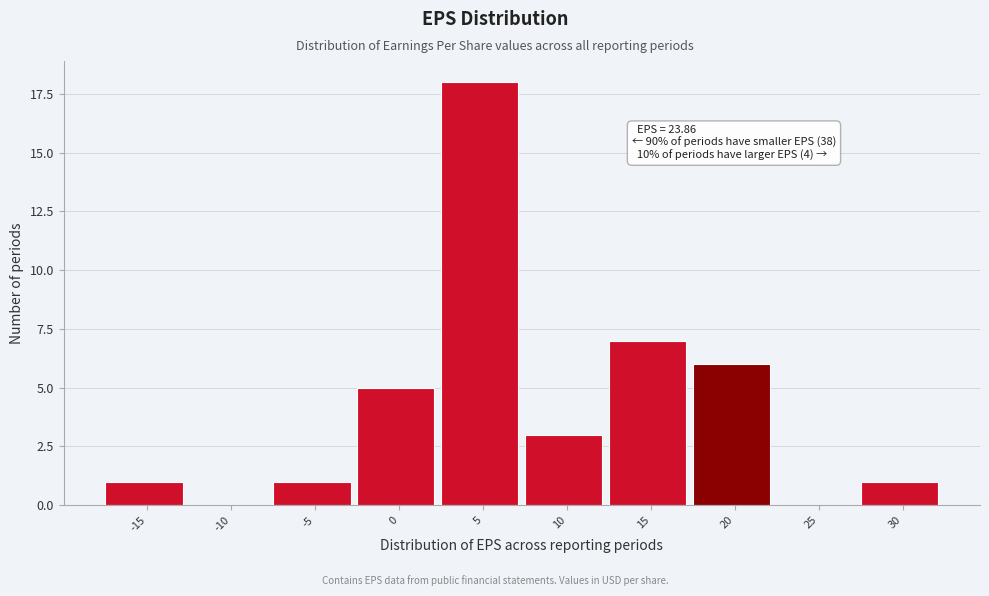

Reading left to right, transcribe all the data shown in this chart.

-15=1	-10=0	-5=1	0=5	5=18	10=3	15=7	20=6	25=0	30=1